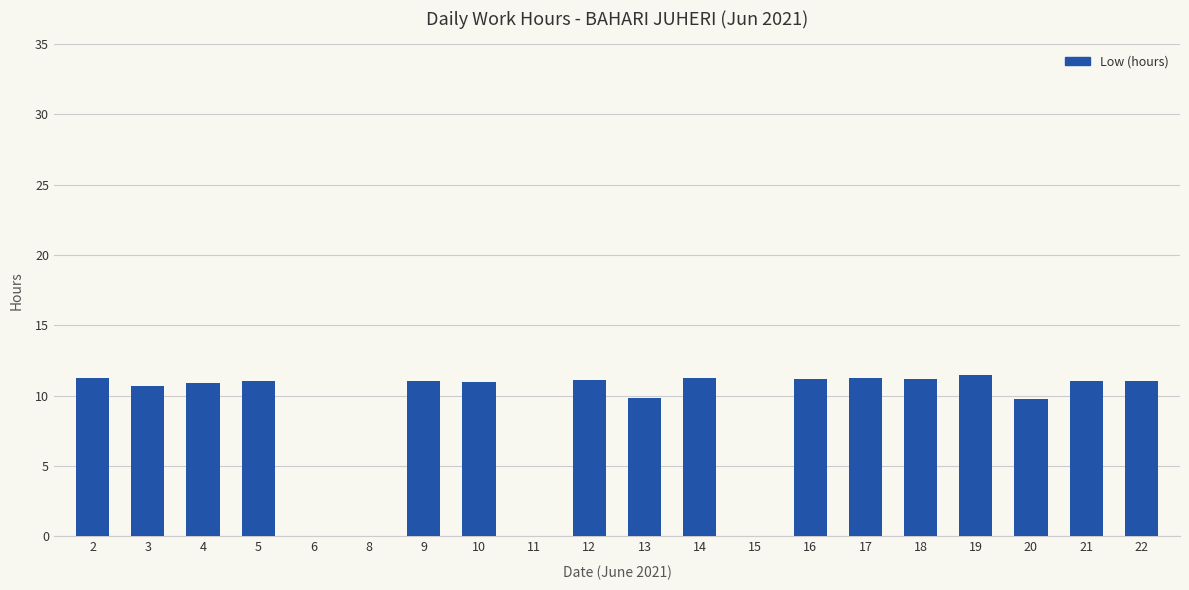

What is the sum of all values?

175.2